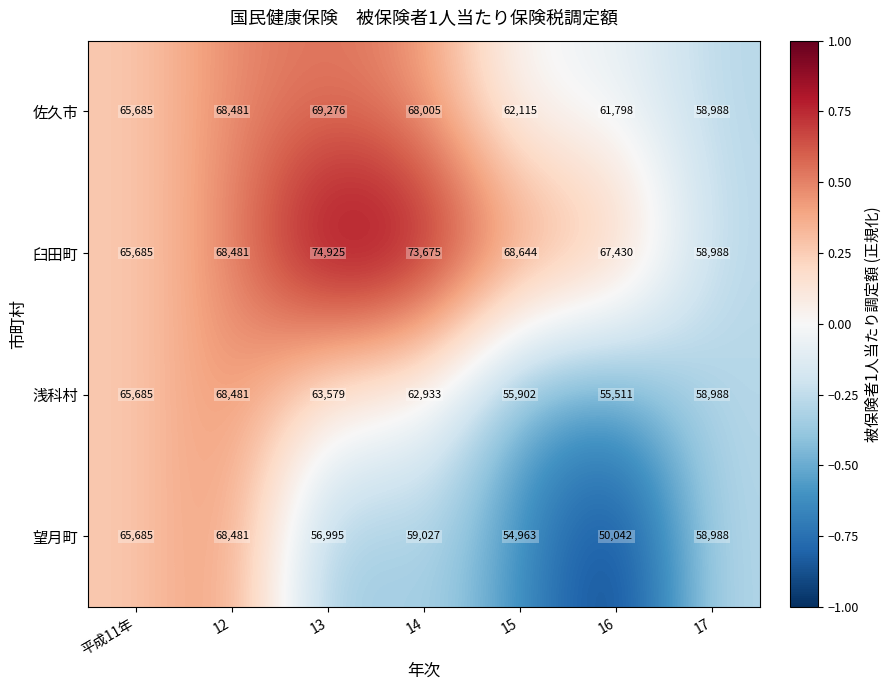

Reading right to left, list all the values displayed in this chart.

佐久市: 17=58988	16=61798	15=62115	14=68005	13=69276	12=68481	平成11年=65685
臼田町: 17=58988	16=67430	15=68644	14=73675	13=74925	12=68481	平成11年=65685
浅科村: 17=58988	16=55511	15=55902	14=62933	13=63579	12=68481	平成11年=65685
望月町: 17=58988	16=50042	15=54963	14=59027	13=56995	12=68481	平成11年=65685